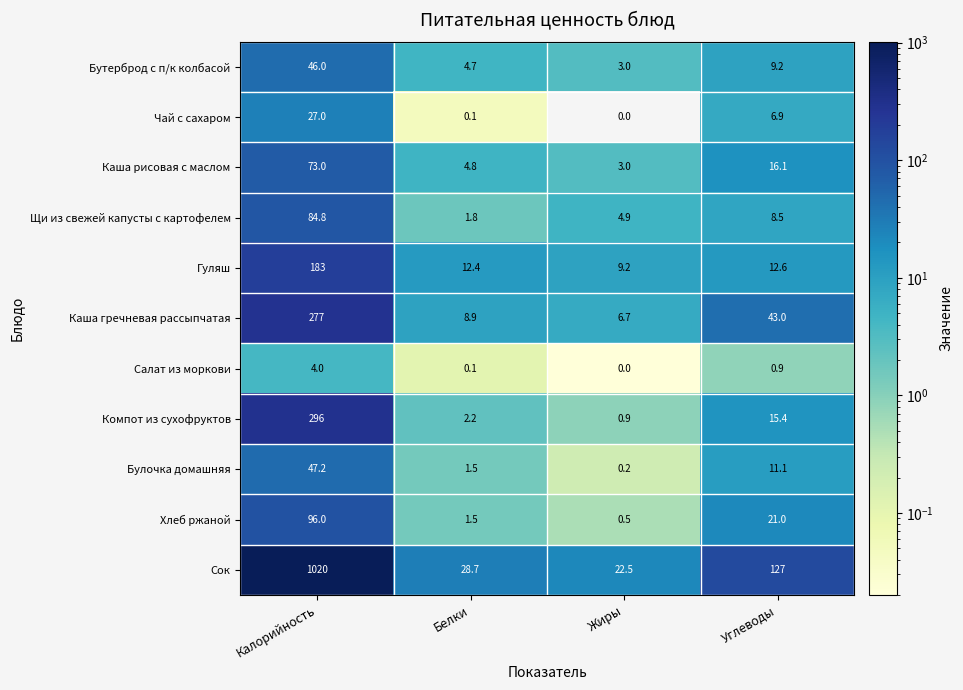

Where is Сок nearest to the value 521?

Углеводы